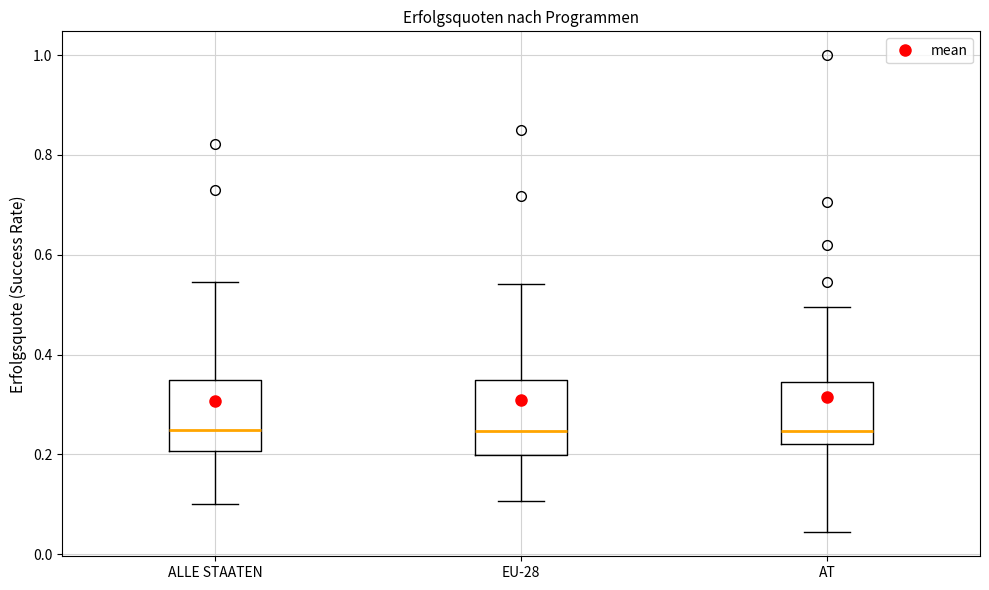

Where does the median line of the box for AT sit on the y-axis? The values are not printed on the chart, so give them approximately, as read against the axis.

0.24